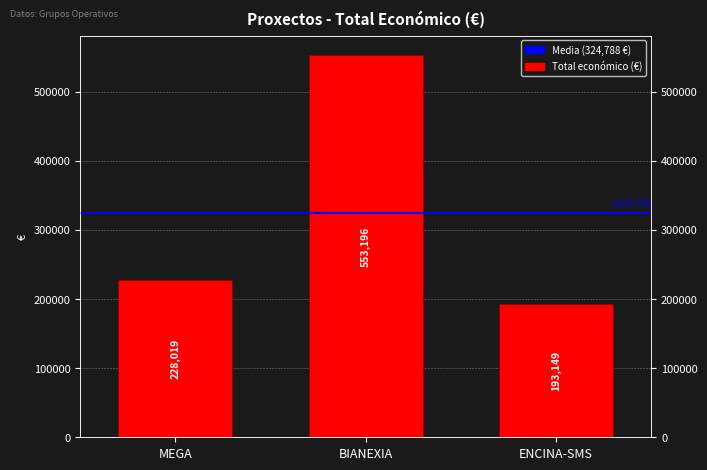

Where is the data nearest to the value 373172?

MEGA